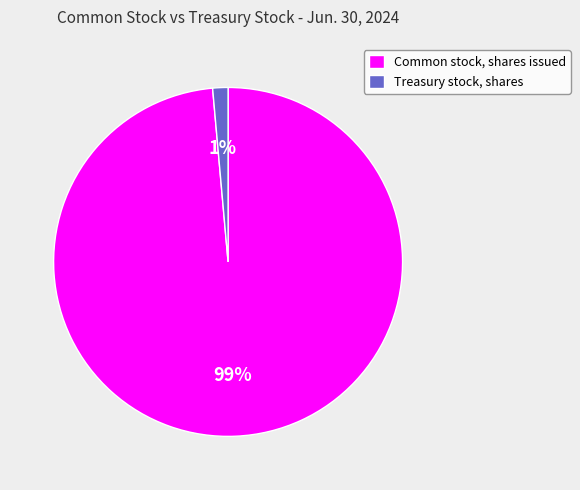

How many slices are in this pie chart?

2